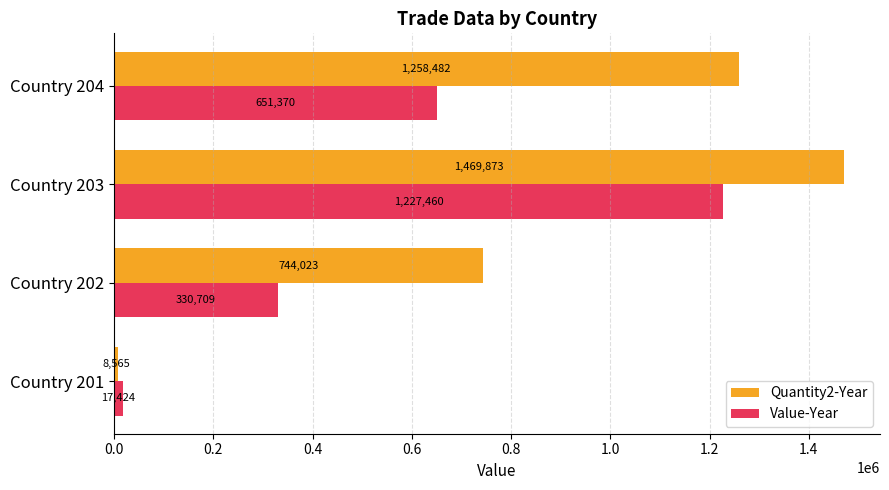

The Value-Year series shows 1227460 at Country 203. True or false?

True